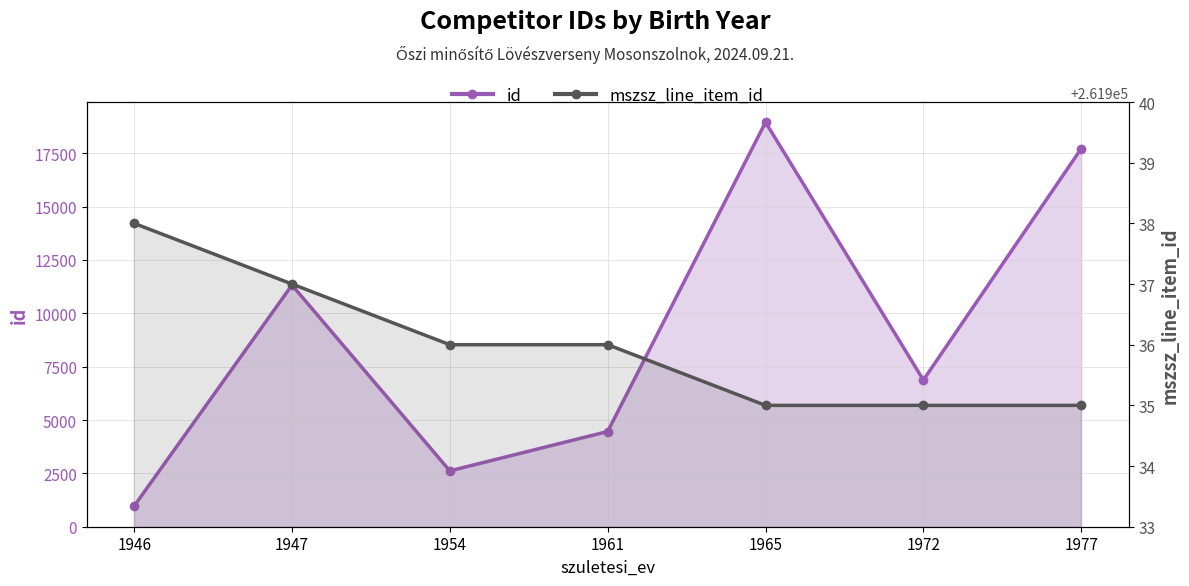

What are all the series names shown in the legend?

id, mszsz_line_item_id